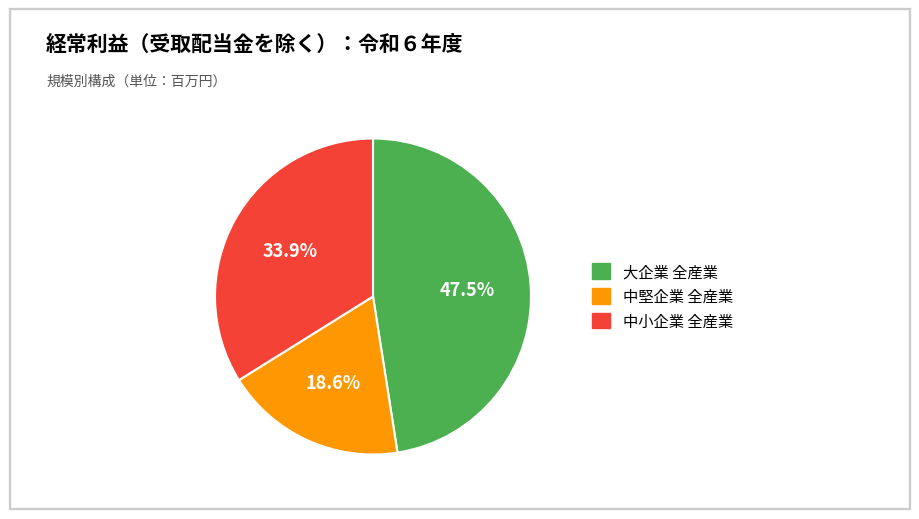

Count the number of slices in the pie.

3